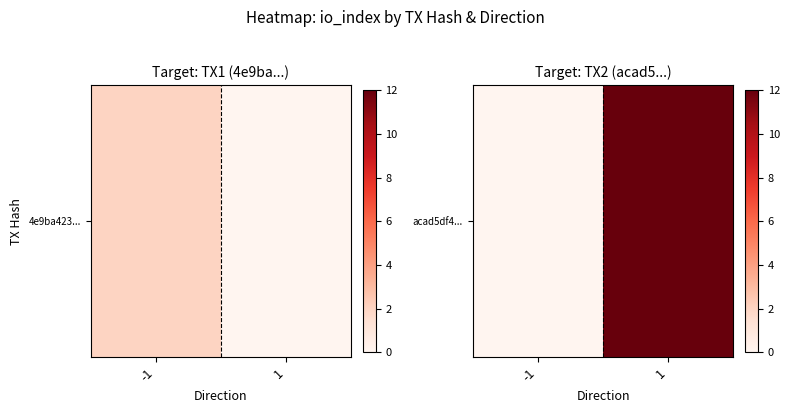

How many values are between 0 and 12?

2